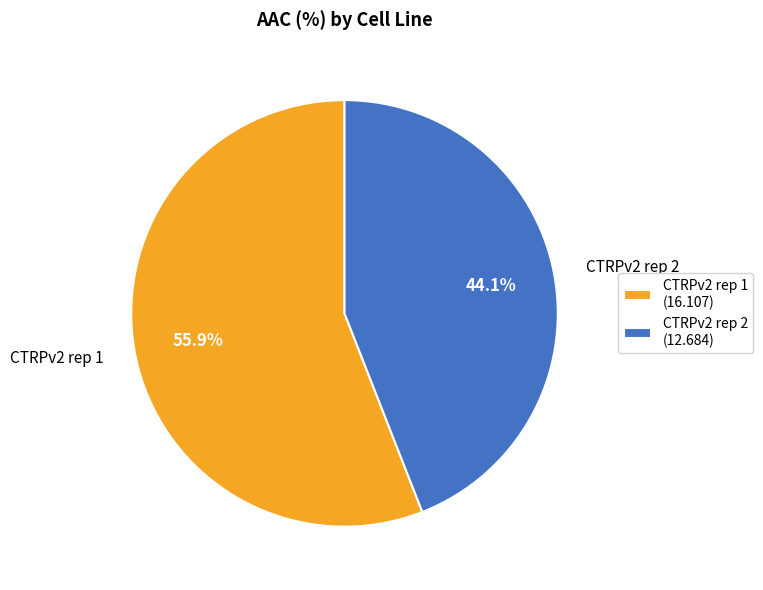

True or false: CTRPv2 rep 2 accounts for 34% of the total.

False